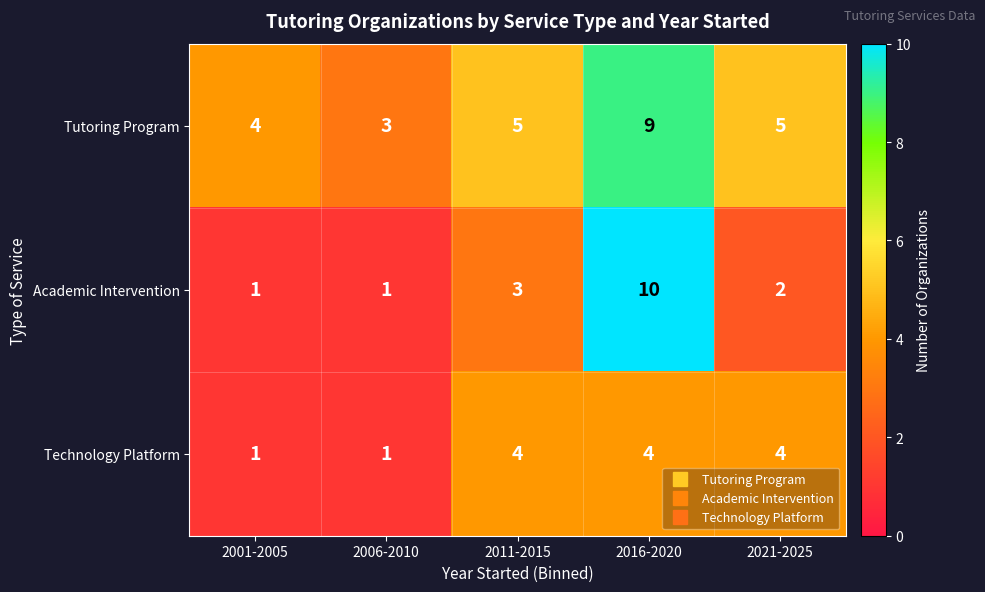

How many distinct data groups are displayed?

3